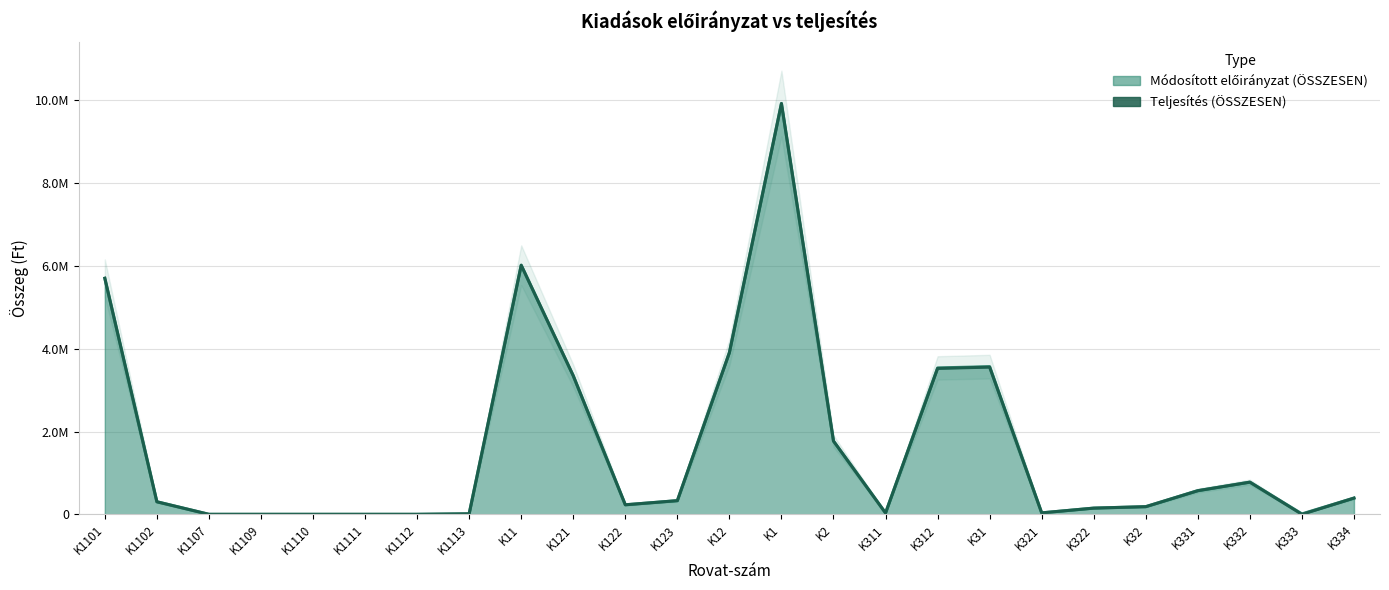

Which series changed the most between K311 and K334?

Módosított előirányzat (ÖSSZESEN)